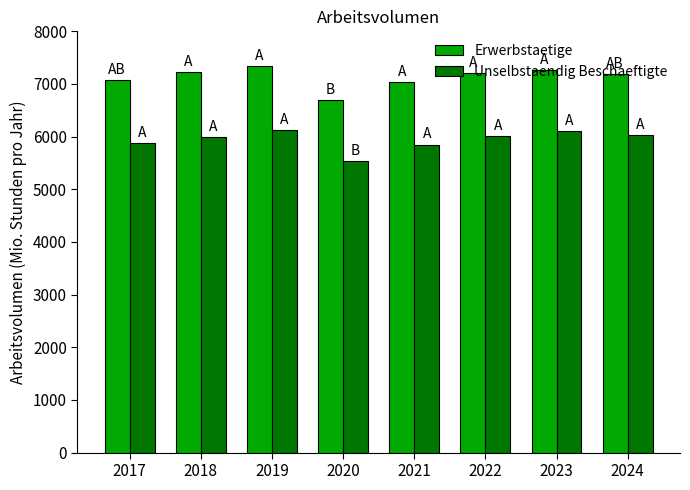

Is the value of Erwerbstaetige at 2023 greater than the value of Unselbstaendig Beschaeftigte at 2024?

Yes